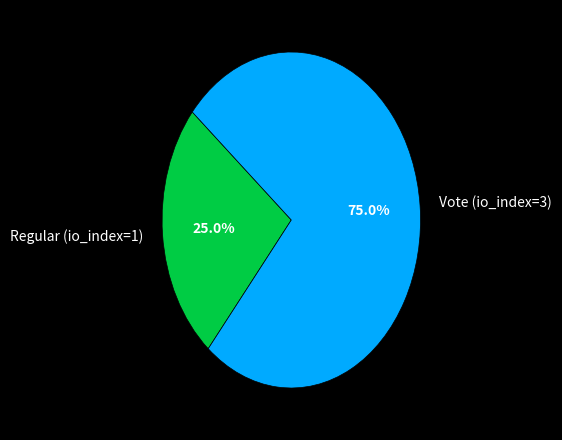

What percentage is the Regular (io_index=1) slice, to the nearest percent?

25%